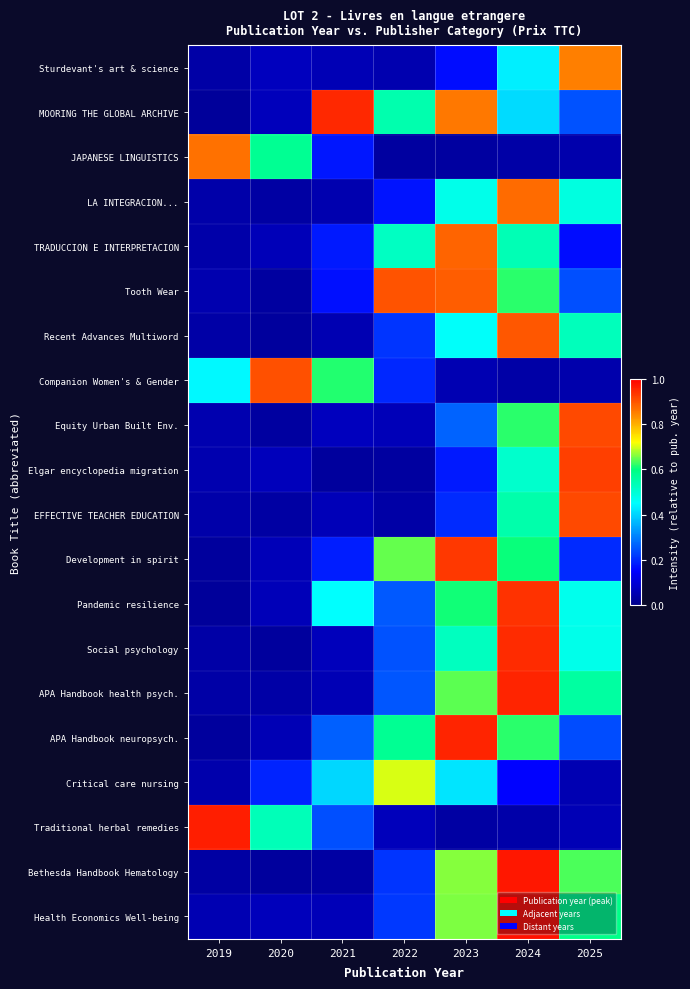

At how many categories does at least one series exceed 0?

7